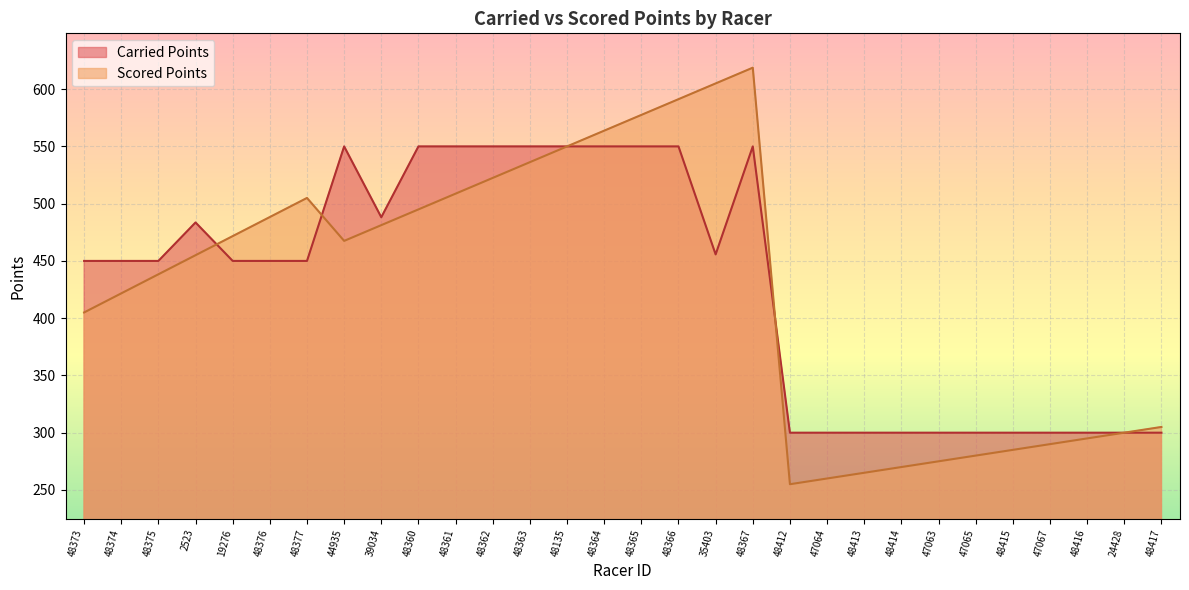

Reading left to right, extract all data points from this chart.

Carried Points: 48373=450.0	48374=450.0	48375=450.0	2523=483.6	19276=450.0	48376=450.0	48377=450.0	44935=550.0	39034=488.1	48360=550.0	48361=550.0	48362=550.0	48363=550.0	48135=550.0	48364=550.0	48365=550.0	48366=550.0	35403=455.7	48367=550.0	48412=300.0	47064=300.0	48413=300.0	48414=300.0	47063=300.0	47065=300.0	48415=300.0	47067=300.0	48416=300.0	24428=300.0	48417=300.0
Scored Points: 48373=405.0	48374=421.7	48375=438.3	2523=455.0	19276=471.7	48376=488.3	48377=505.0	44935=467.5	39034=481.2	48360=495.0	48361=508.8	48362=522.5	48363=536.2	48135=550.0	48364=563.8	48365=577.5	48366=591.2	35403=605.0	48367=618.8	48412=255.0	47064=260.0	48413=265.0	48414=270.0	47063=275.0	47065=280.0	48415=285.0	47067=290.0	48416=295.0	24428=300.0	48417=305.0